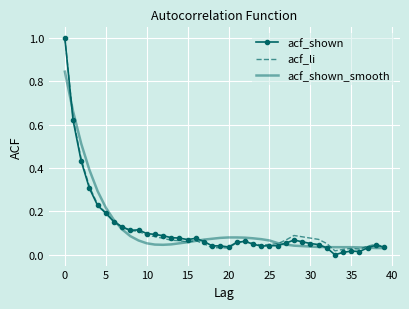

What is the highest value of the acf_li series?

1.0